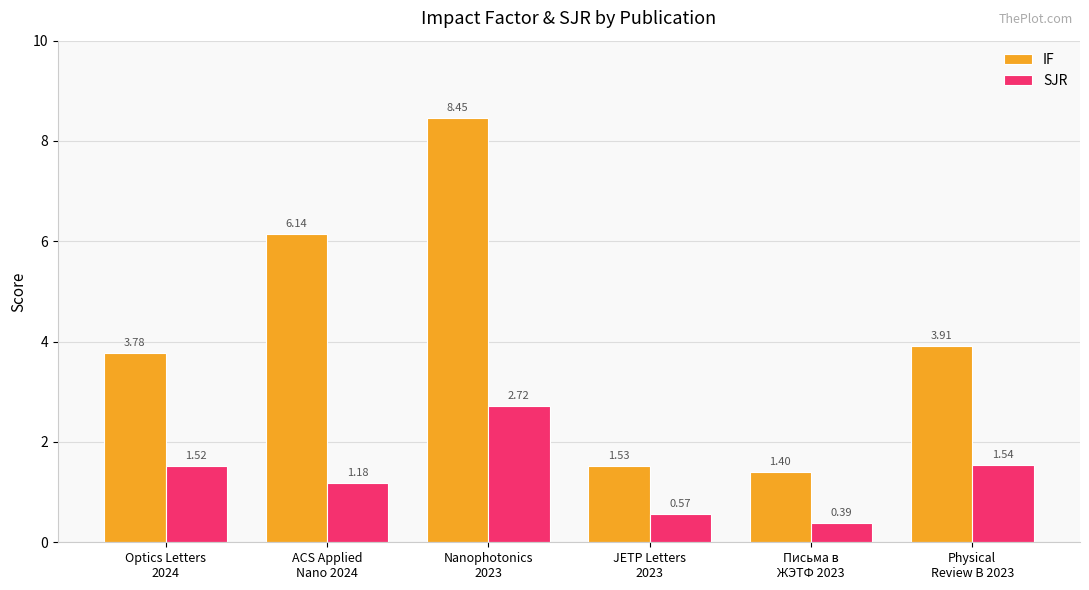

Is it true that SJR equals 2.2 at Optics Letters
2024?

False